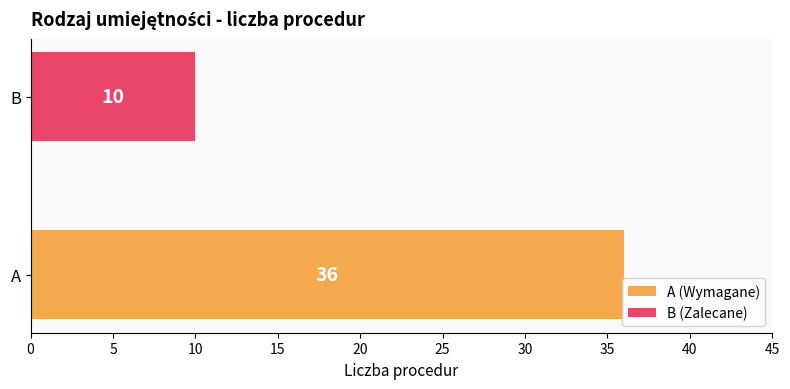

Does the chart contain stacked bars?

No